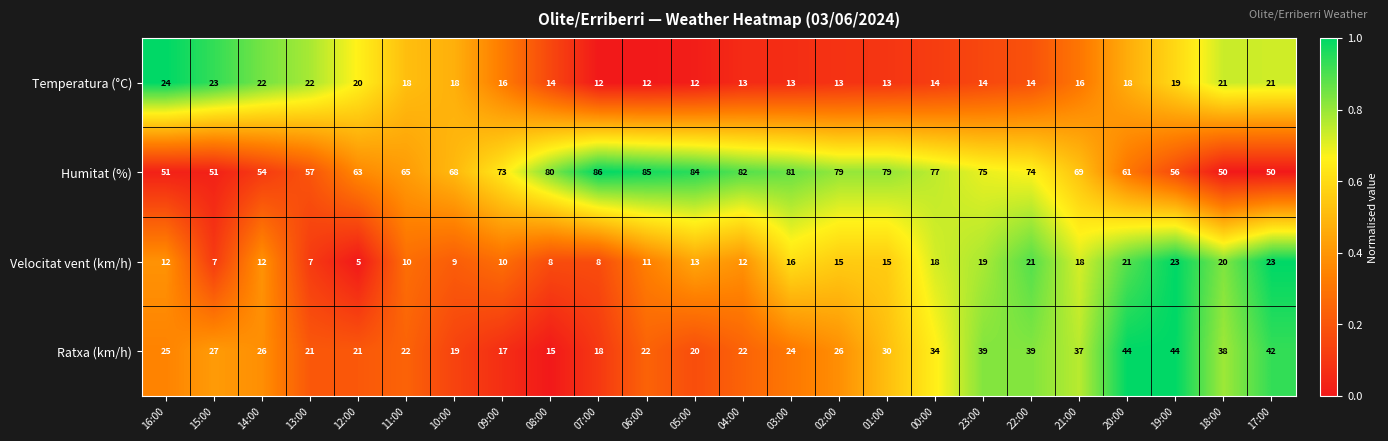

Which series has the widest spread of values?

Humitat (%)